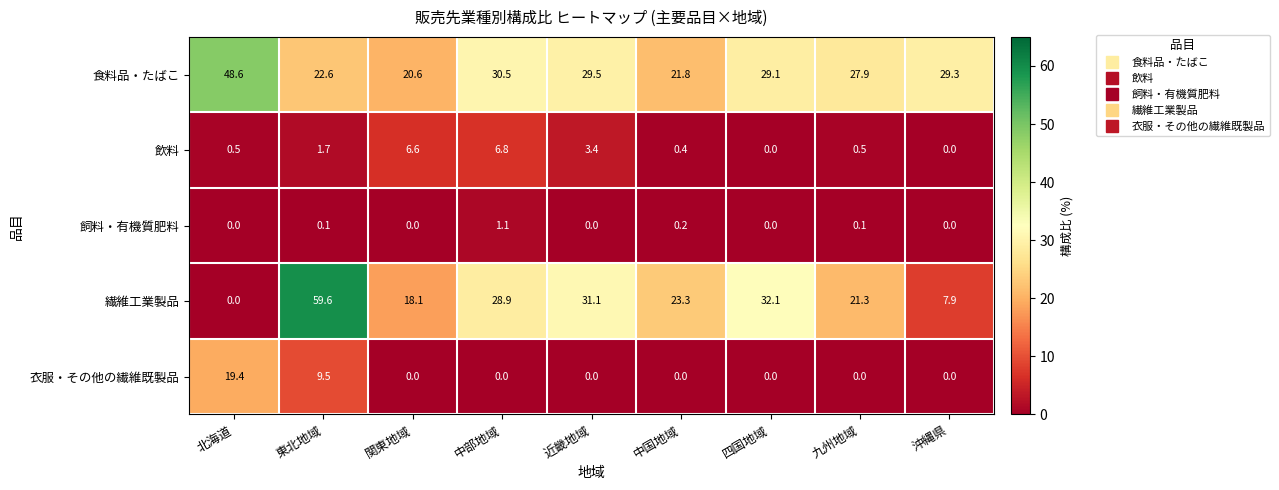

Rank the categories by 食料品・たばこ value from highest to lowest.

北海道, 中部地域, 近畿地域, 沖縄県, 四国地域, 九州地域, 東北地域, 中国地域, 関東地域